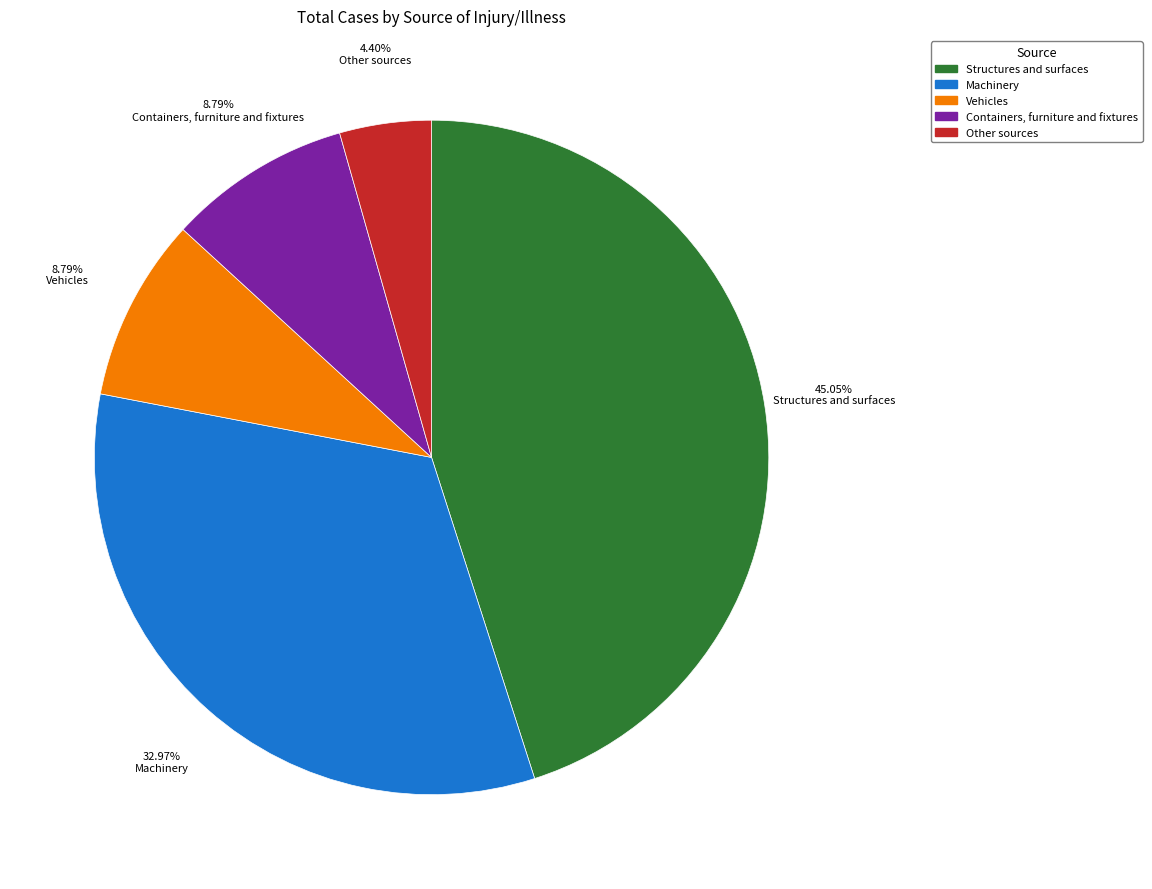

To the nearest percent, what is the difference between the largest and smallest slice percentages?

41%